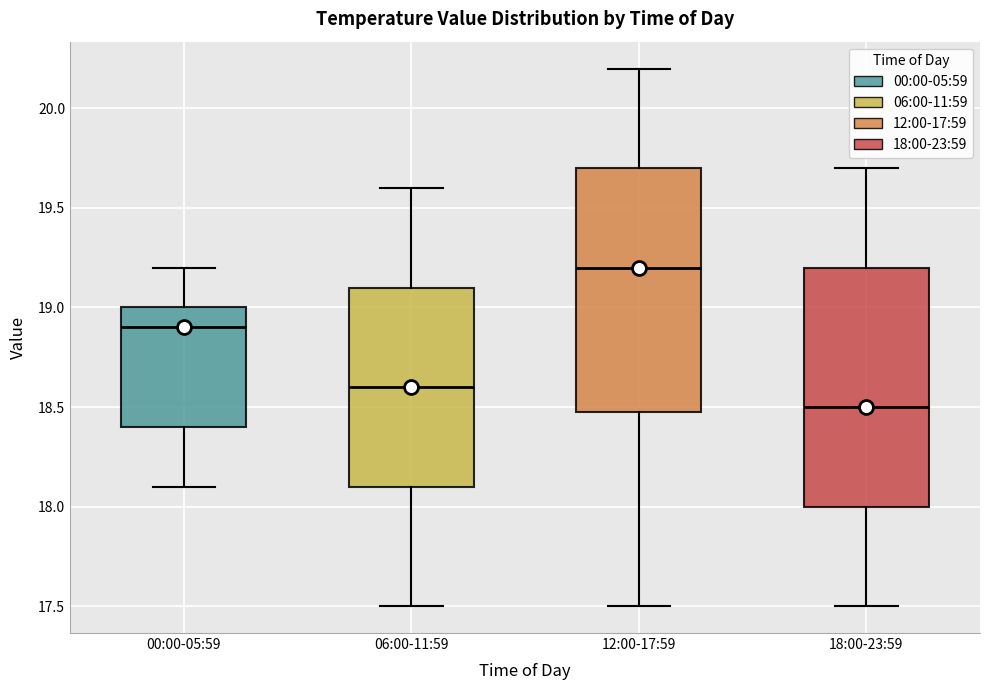

Which box's median line is the highest?

12:00-17:59